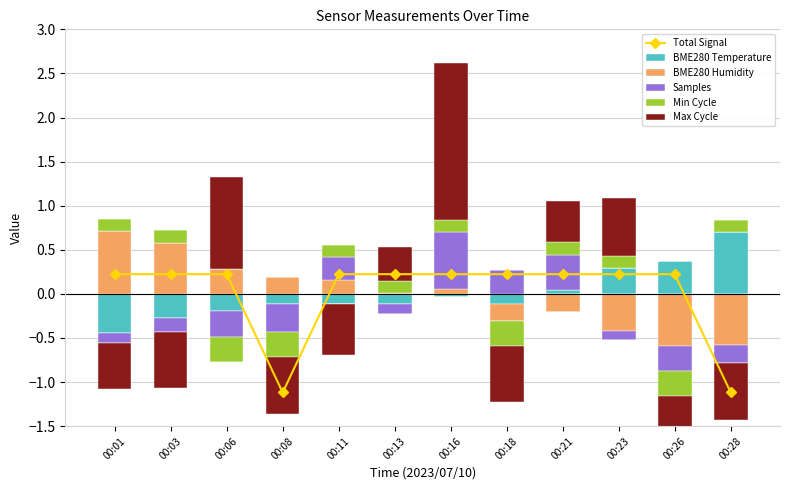

What is the difference between the maximum and minimum values in the BME280 Humidity series?

0.7